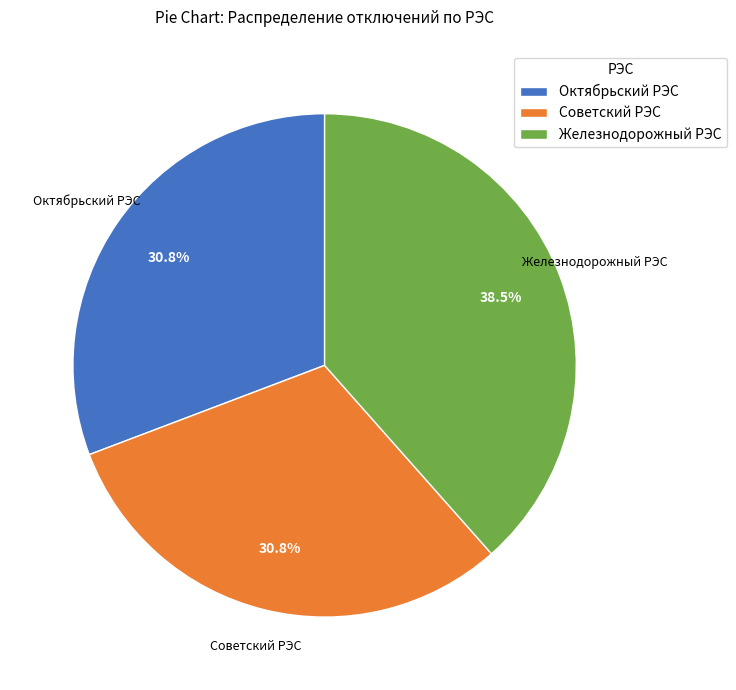

True or false: Октябрьский РЭС accounts for 20% of the total.

False